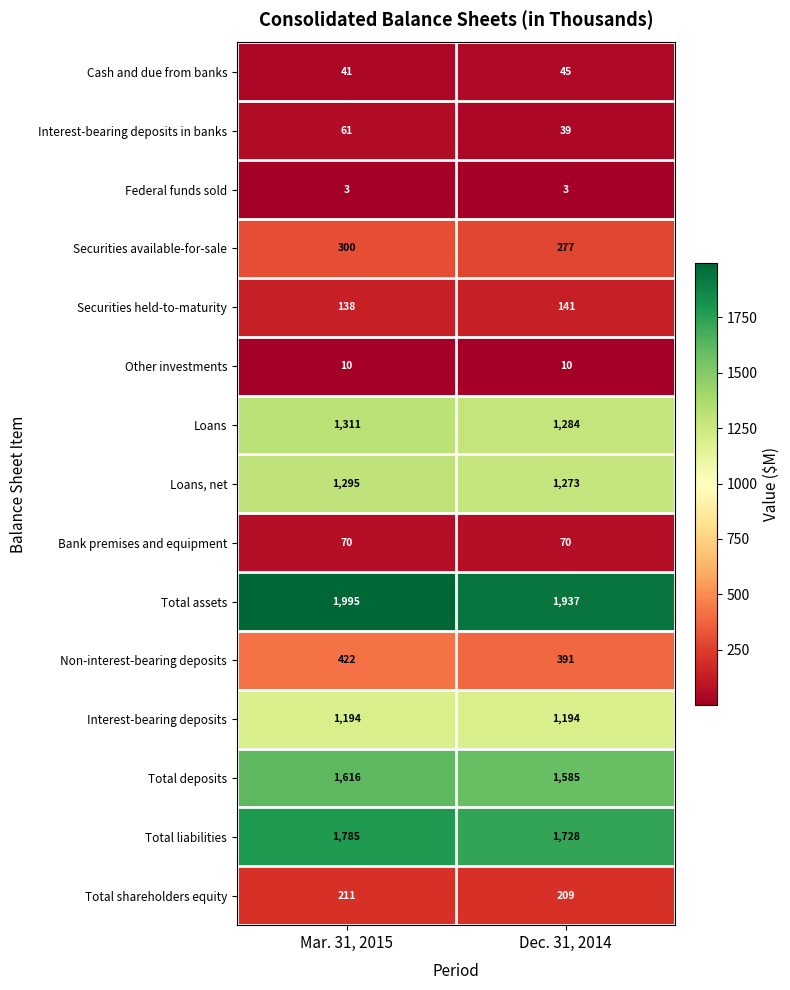

What is the difference between the highest and lowest values at Dec. 31, 2014?

1934